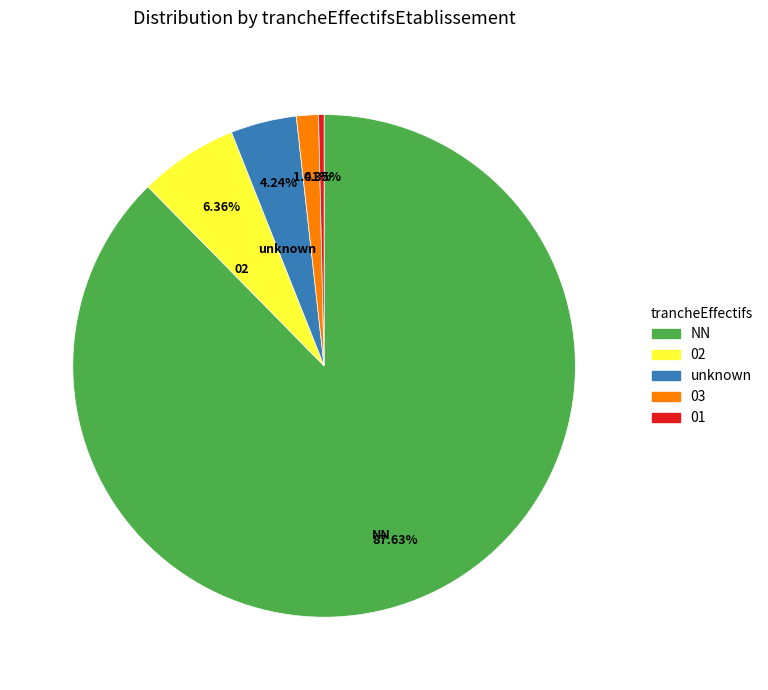

Is there any slice that represents more than half of the pie?

Yes